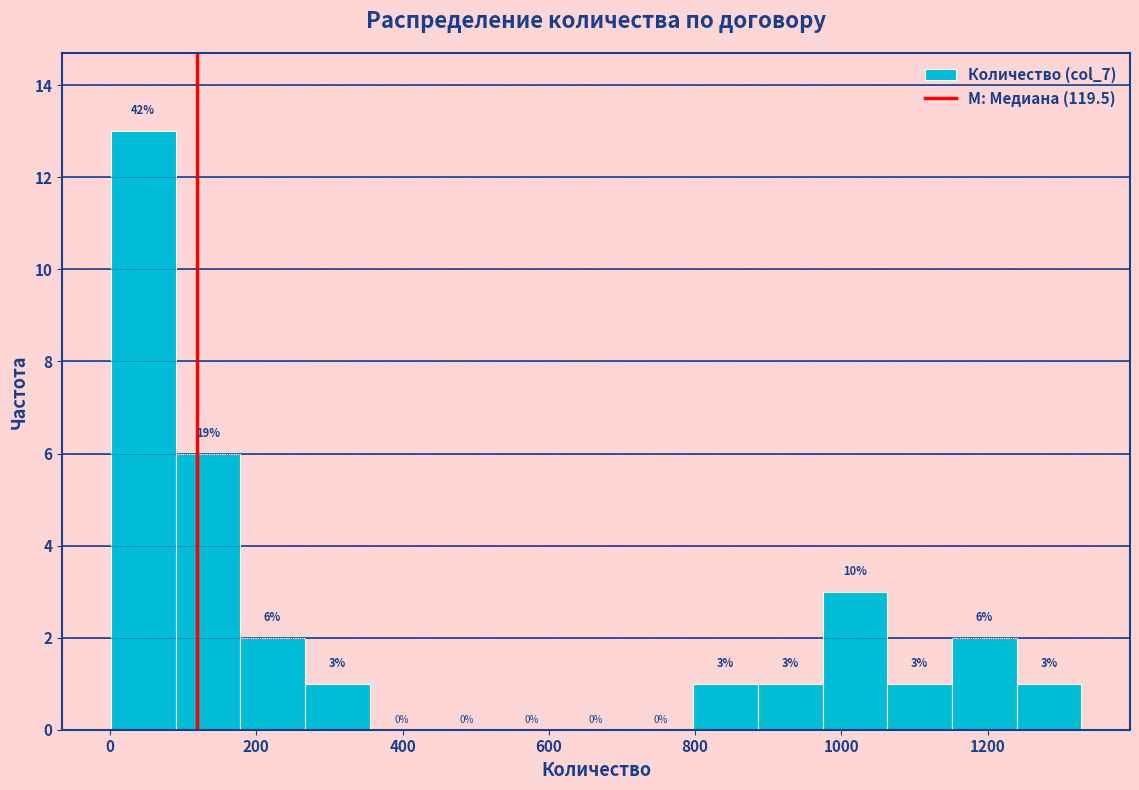

Over which range of the x-axis is the bar tallest?

0 to 80